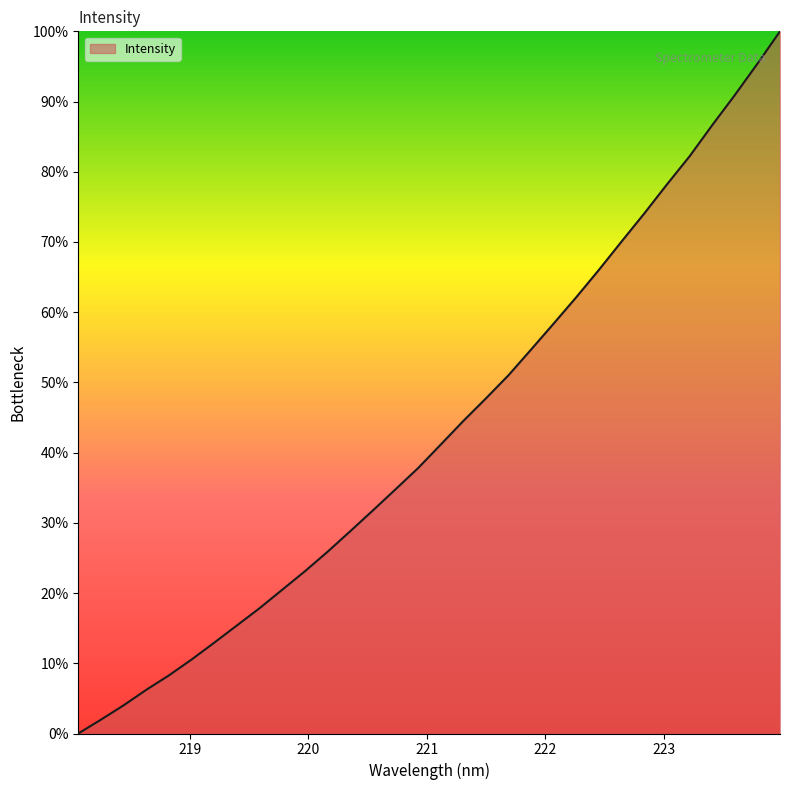

How many values are below 41?

16